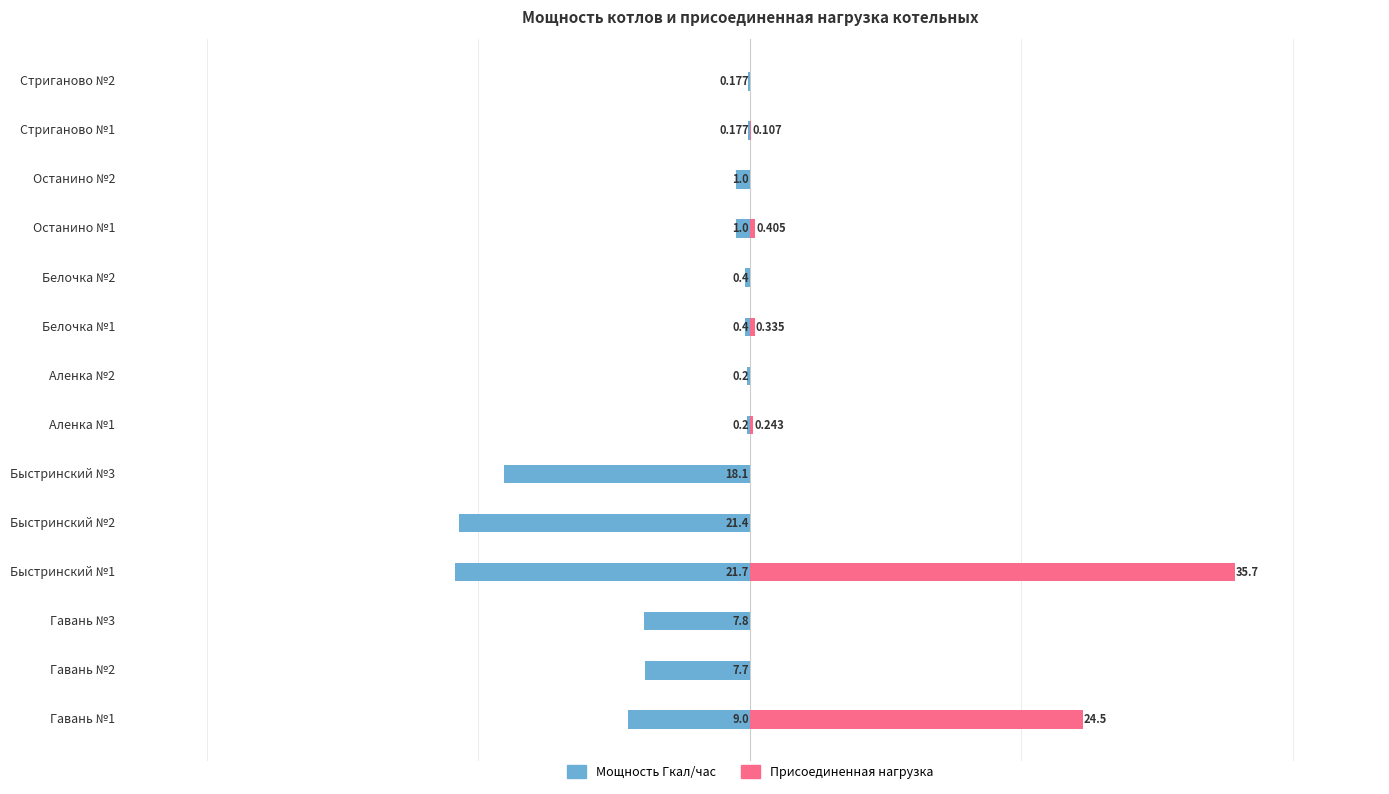

True or false: Мощность Гкал/час has a value of -0.4 at Белочка №2.

True